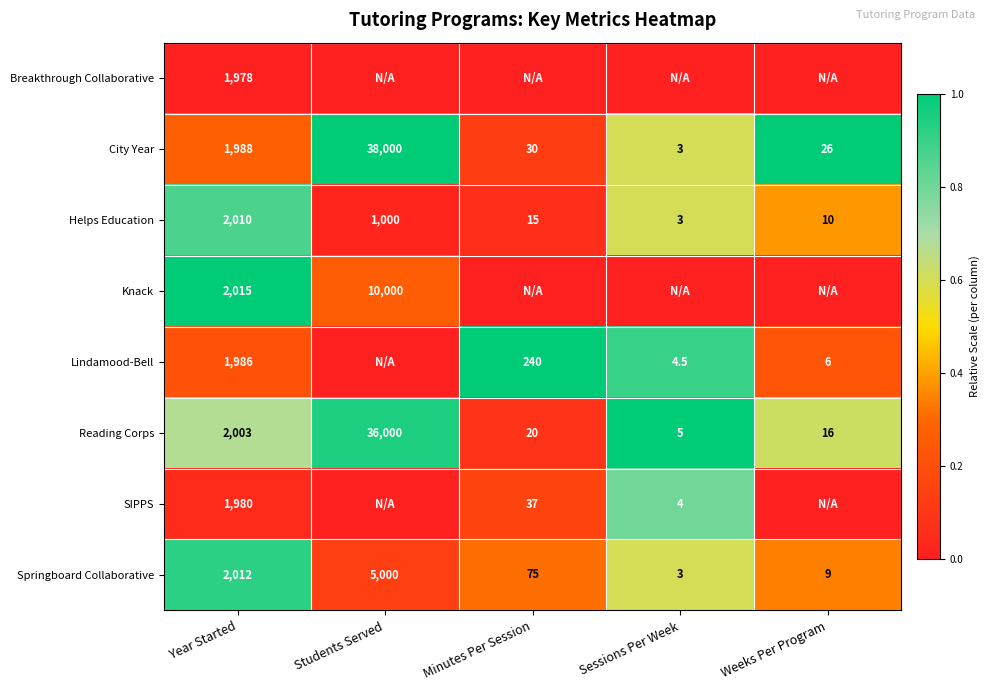

What is the difference between the maximum and minimum values in the Helps Education series?

2007.0